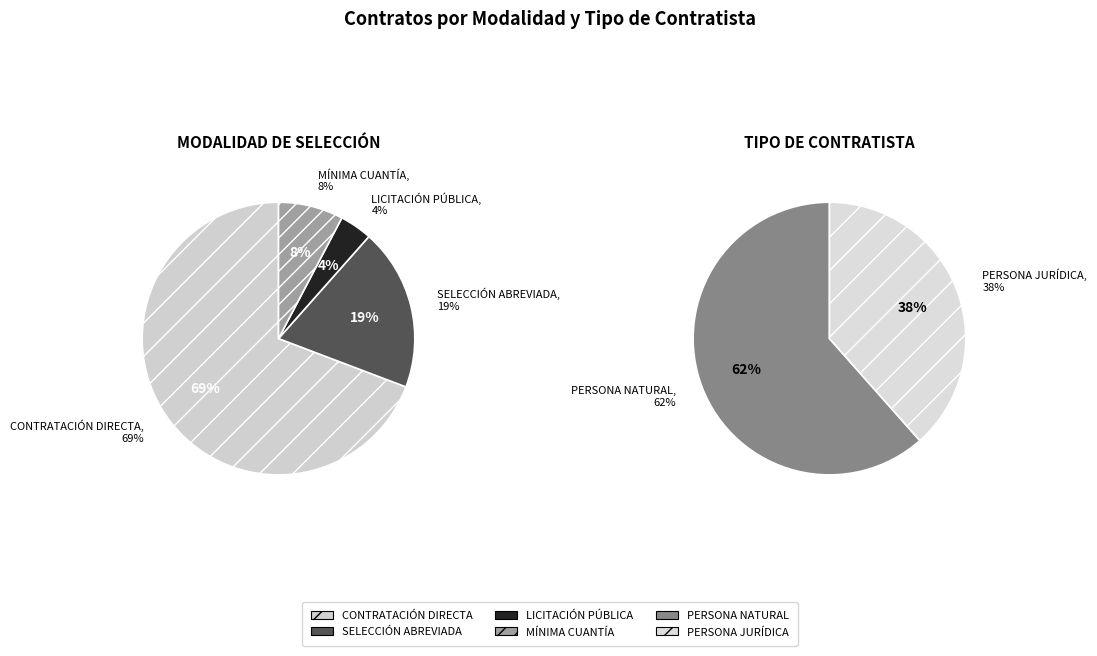

Does SELECCIÓN ABREVIADA represent more than half of the total?

No